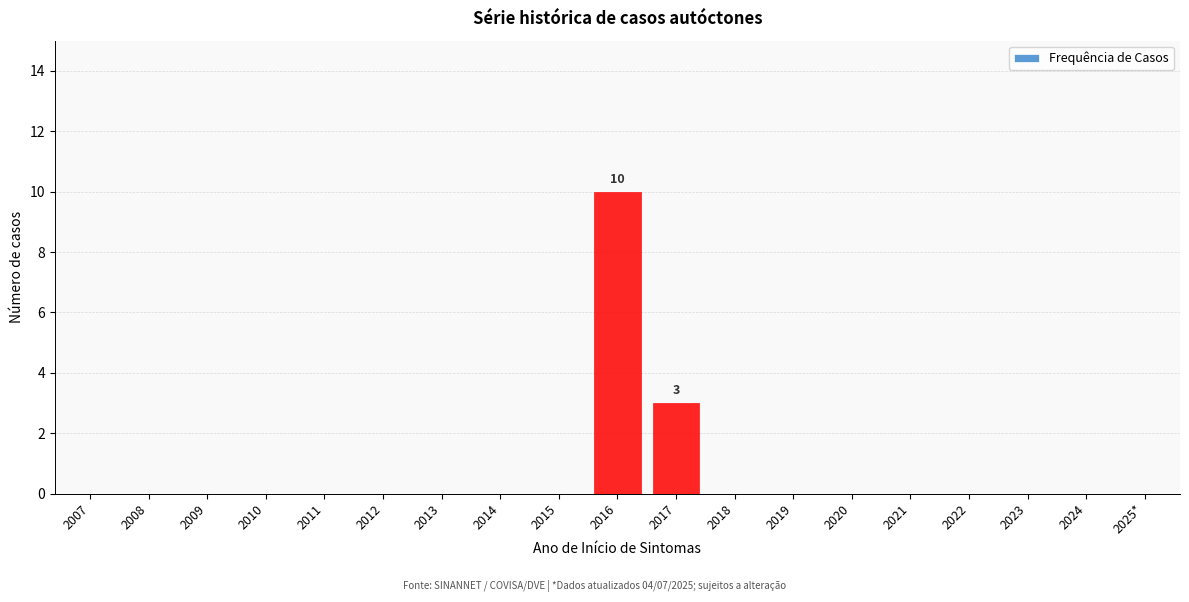

Reading right to left, transcribe all the data shown in this chart.

2025*=0	2024=0	2023=0	2022=0	2021=0	2020=0	2019=0	2018=0	2017=3	2016=10	2015=0	2014=0	2013=0	2012=0	2011=0	2010=0	2009=0	2008=0	2007=0